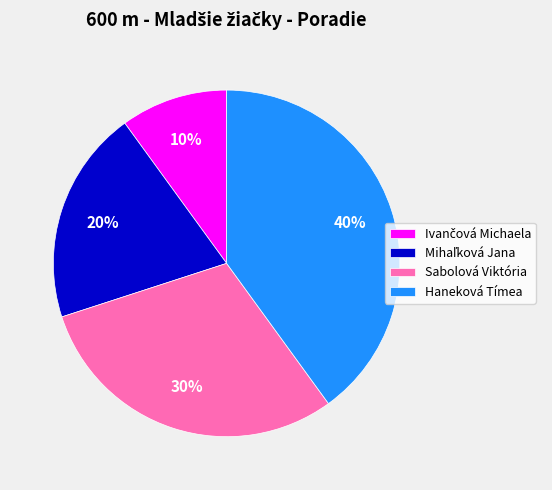

How many slices are in this pie chart?

4